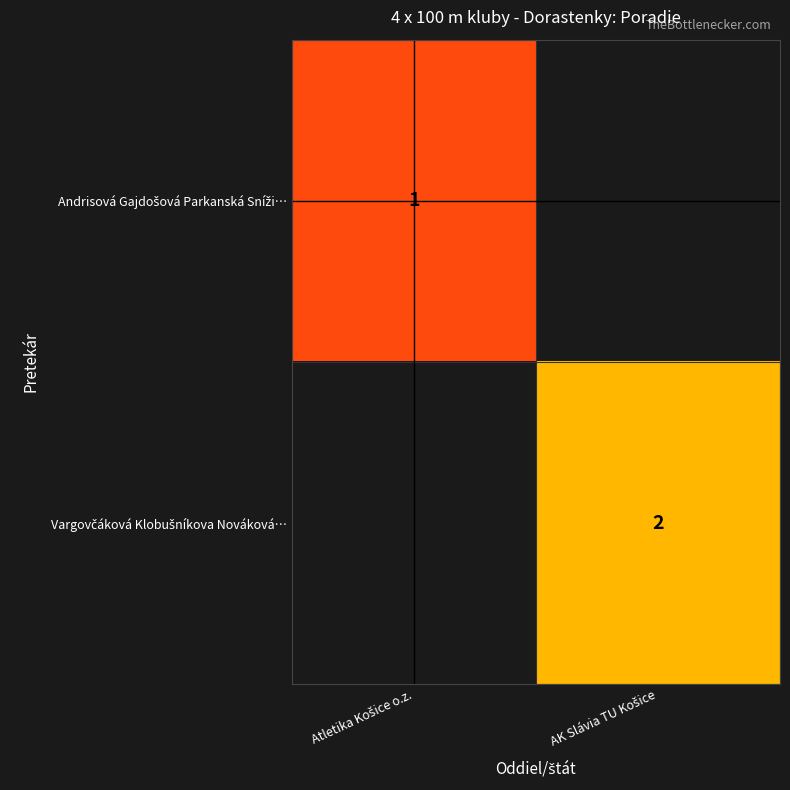

What is the minimum value shown in the chart?

1.0